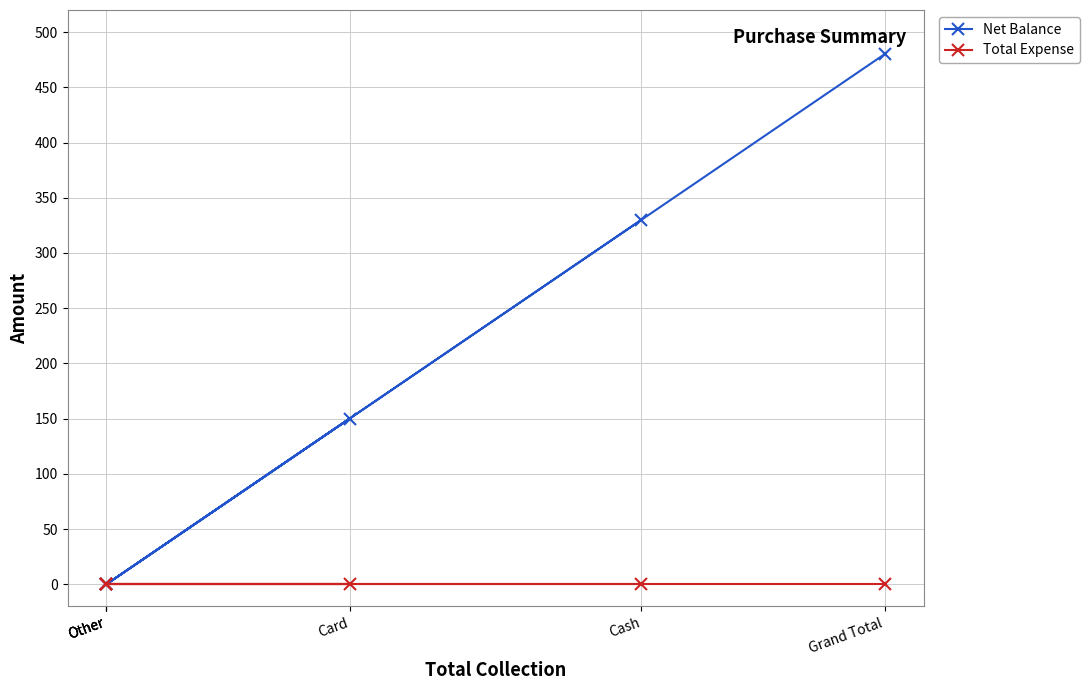

Which series has the largest total across all categories?

Net Balance